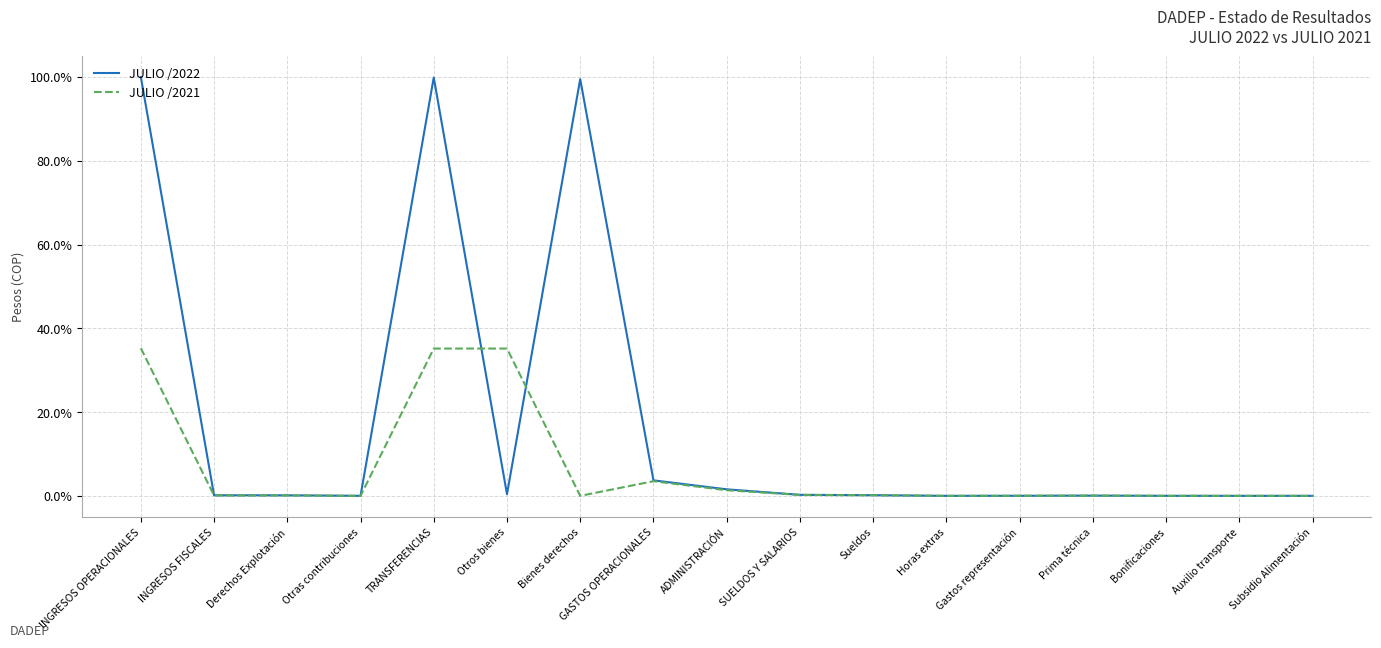

Is it true that JULIO /2022 equals 0.0 at Gastos representación?

True